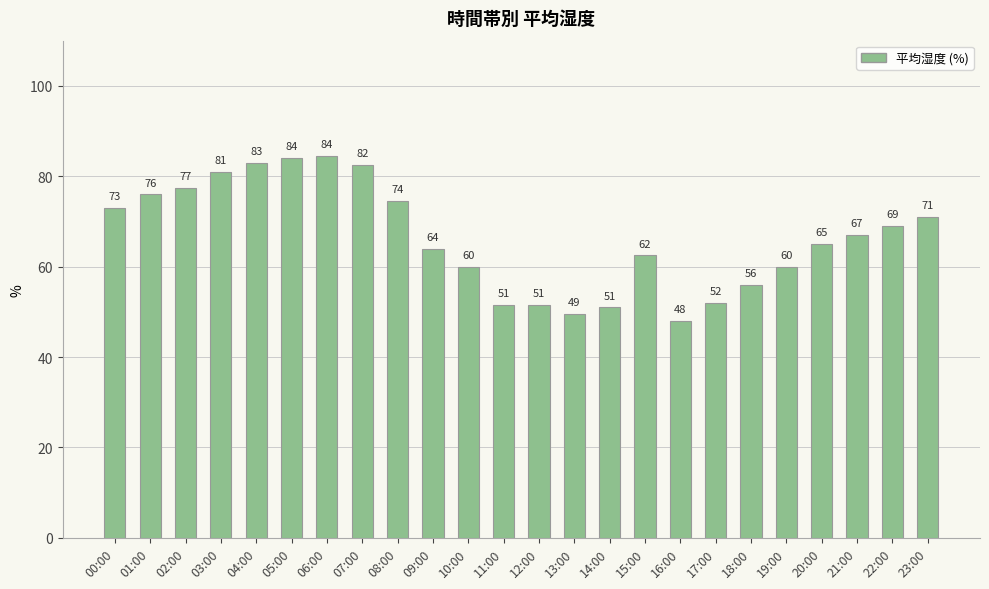

Approximately how many times larger is the value at 19:00 compared to 06:00?

0.7